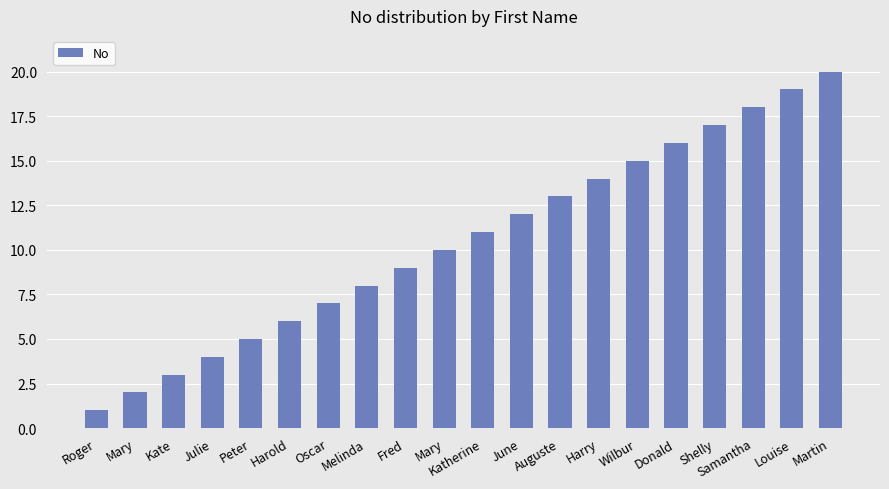

True or false: the data shows 14 at Mary.

False